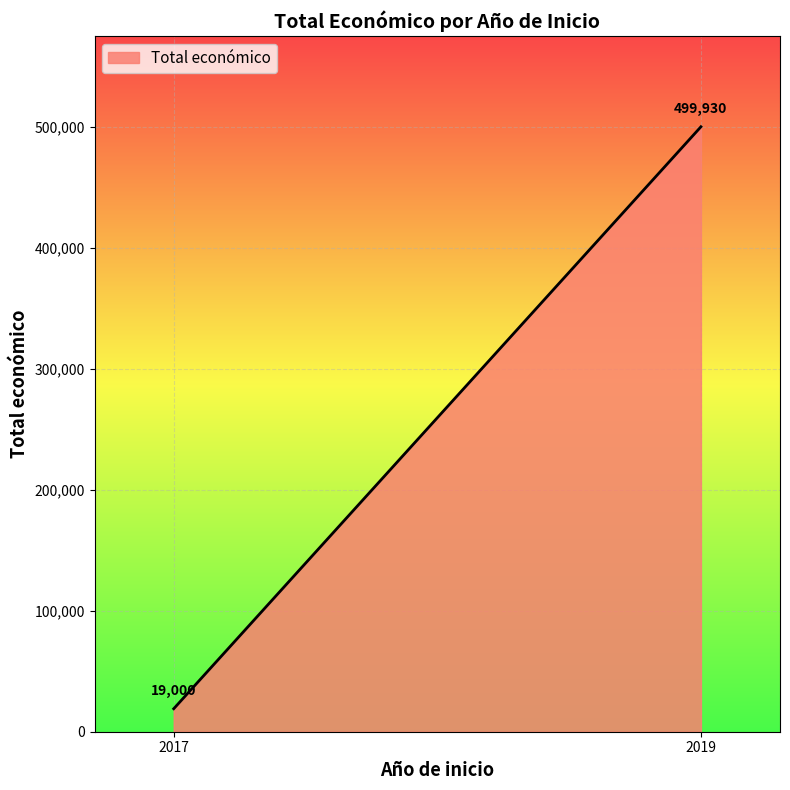

What is the difference between the maximum and minimum values?

480930.0